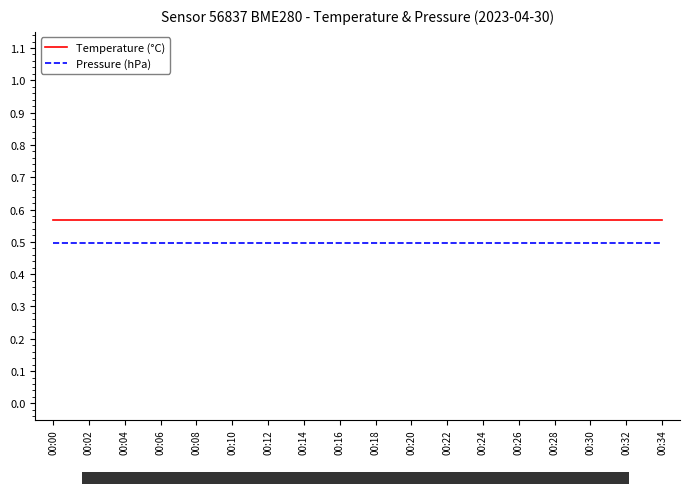

True or false: Temperature (°C) and Pressure (hPa) cross at least once.

False